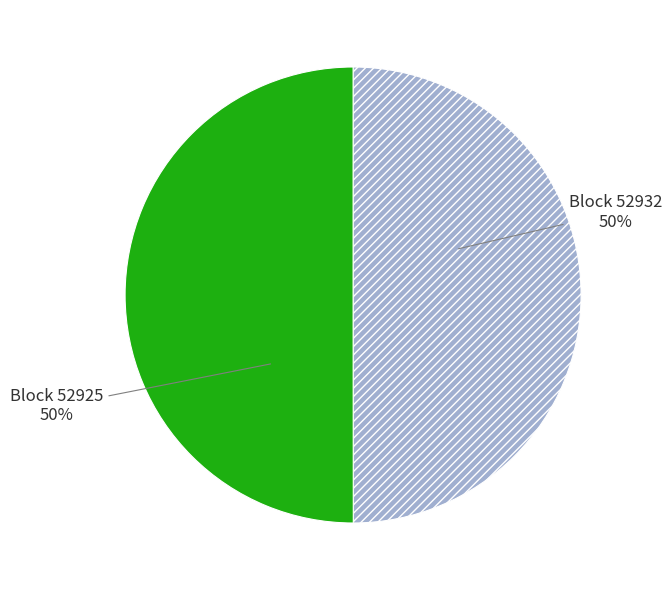

Is it true that Block 52932 is 58% of the pie?

False